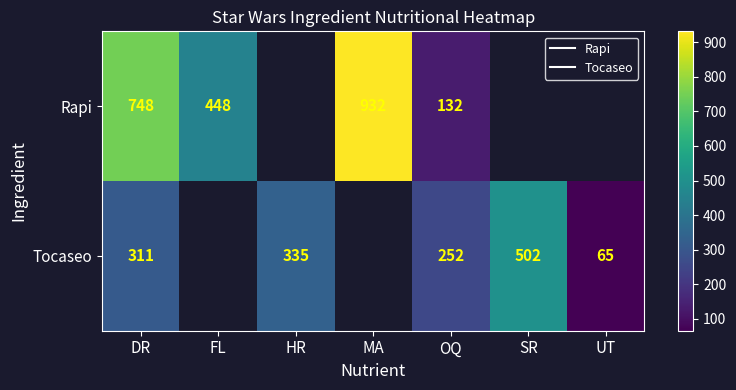

True or false: Tocaseo has a value of 502.0 at SR.

True